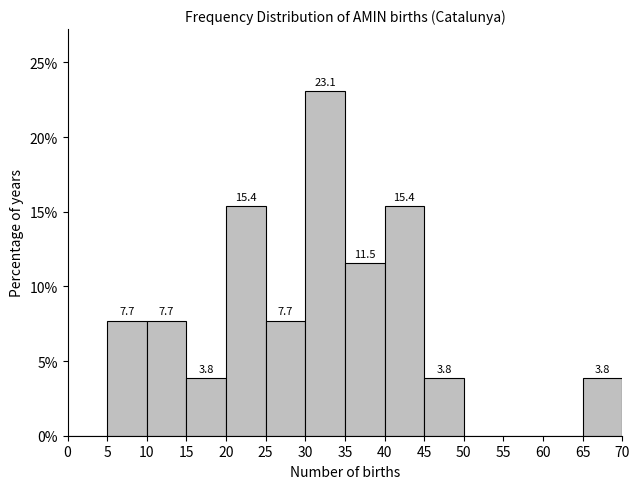

Over which range of the x-axis is the bar tallest?

30 to 35